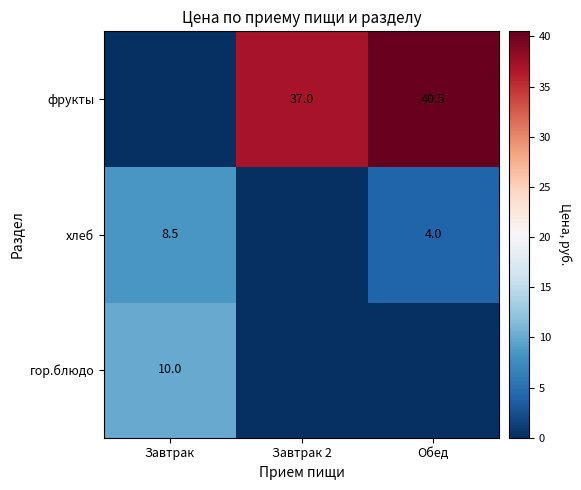

The фрукты series shows 20.8 at Завтрак 2. True or false?

False